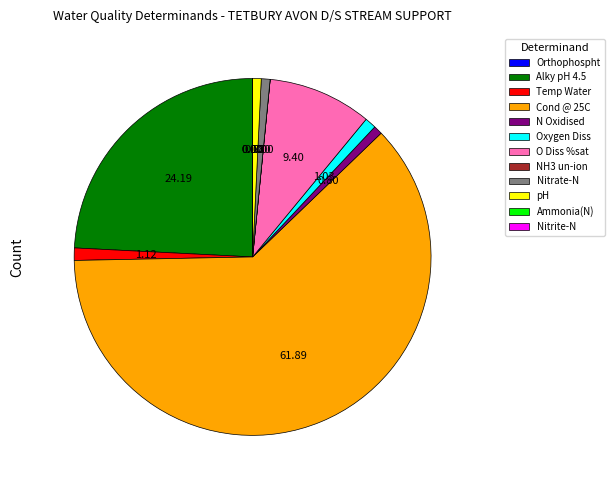

Is there any slice that represents more than half of the pie?

Yes